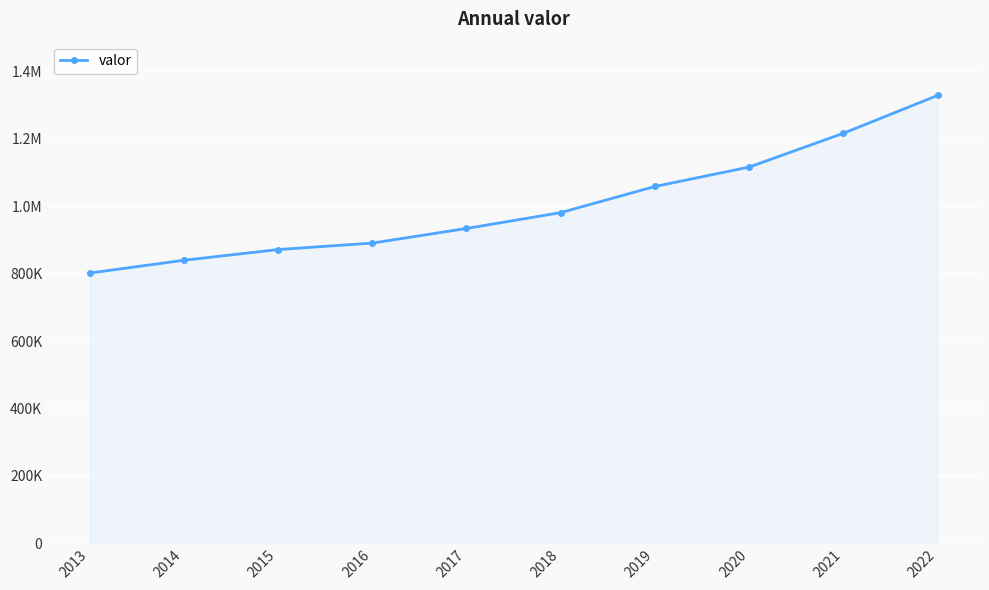

Reading left to right, list all the values displayed in this chart.

2013=801760	2014=839709	2015=871491	2016=890647	2017=934052	2018=981077	2019=1058634	2020=1116181	2021=1216468	2022=1328768